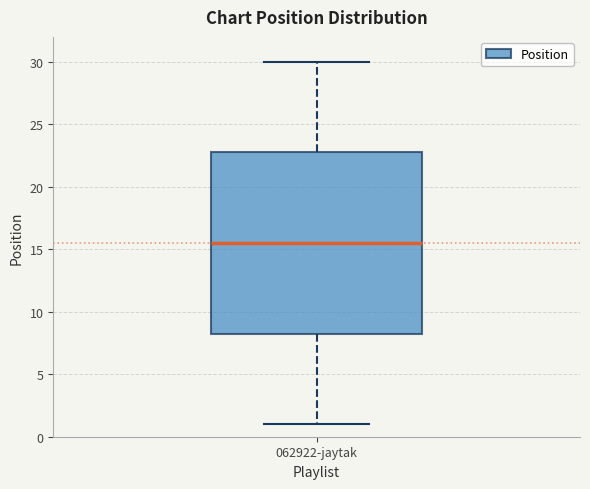

Where does the median line of the box for 062922-jaytak sit on the y-axis? The values are not printed on the chart, so give them approximately, as read against the axis.

15.5